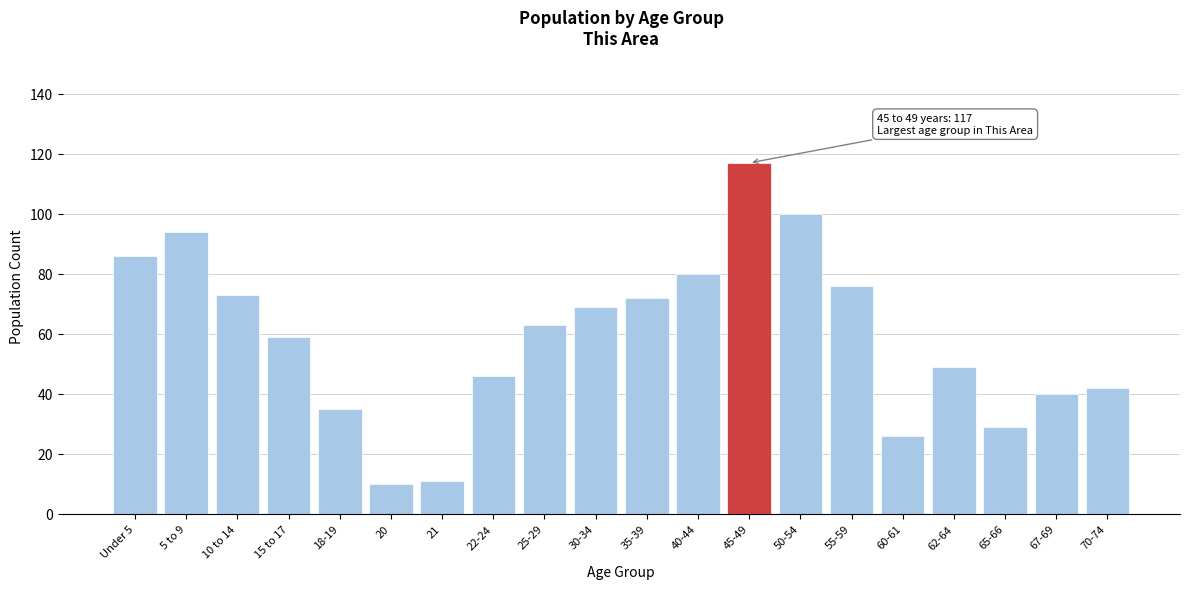

Reading right to left, list all the values displayed in this chart.

70-74=42	67-69=40	65-66=29	62-64=49	60-61=26	55-59=76	50-54=100	45-49=117	40-44=80	35-39=72	30-34=69	25-29=63	22-24=46	21=11	20=10	18-19=35	15 to 17=59	10 to 14=73	5 to 9=94	Under 5=86